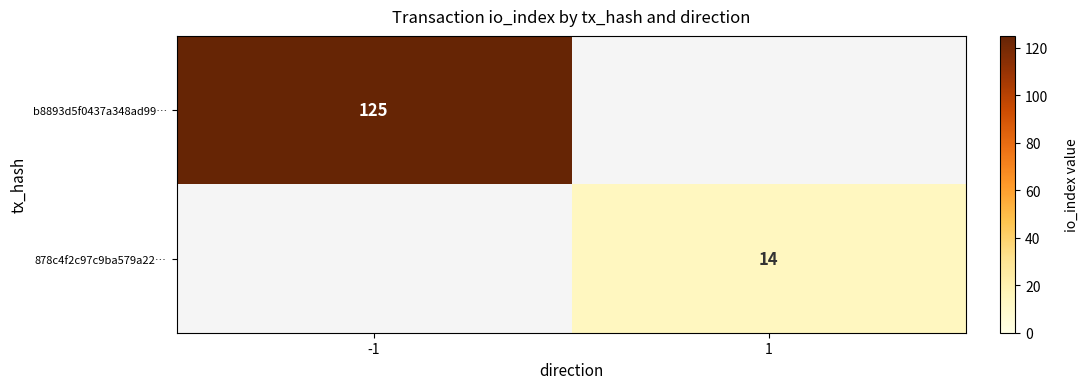

The value of 878c4f2c97c9ba579a22… at 1 is 14. True or false?

True